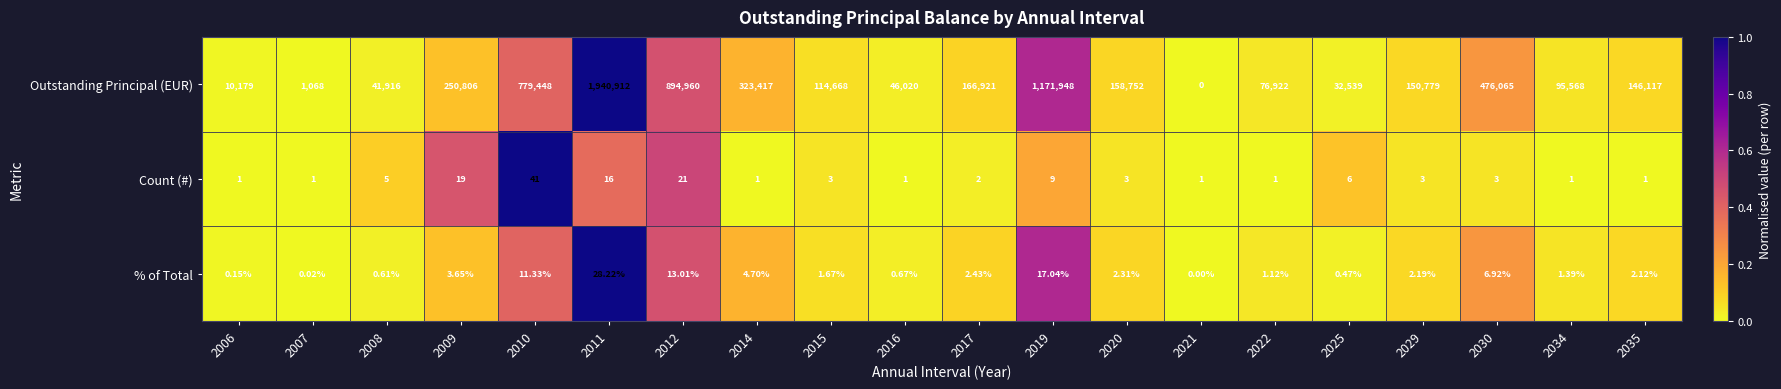

Which series has the widest spread of values?

Outstanding Principal (EUR)